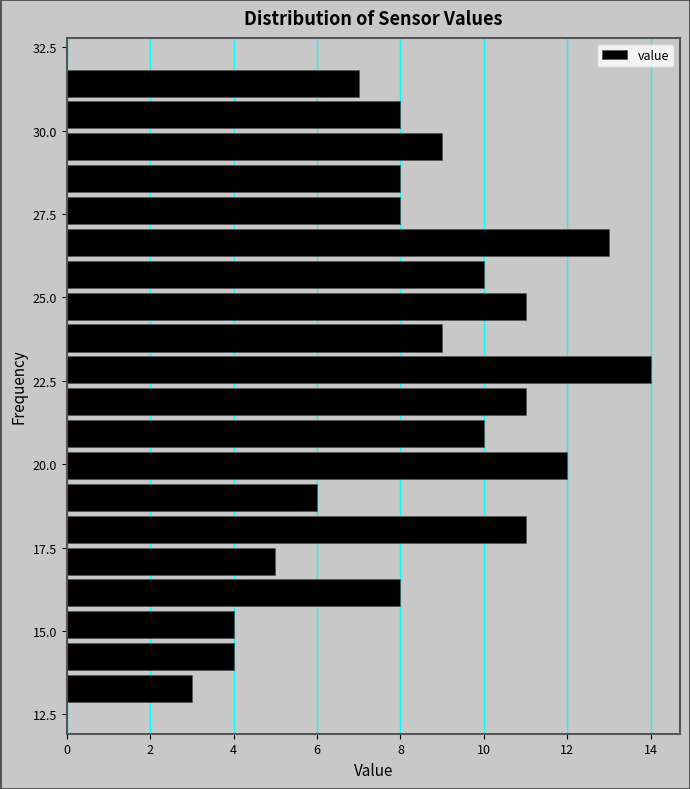

Around what value on the y-axis is the longest bar? Give the approximate position of its centre, as read against the axis.

23.0